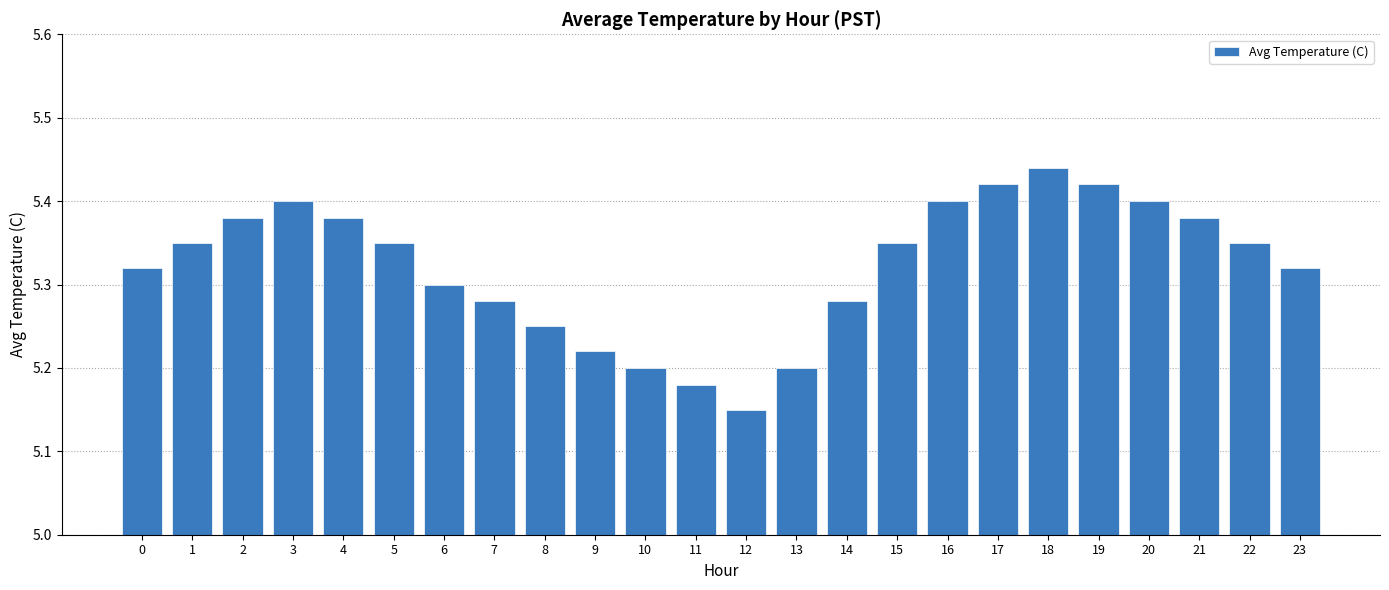

Which label corresponds to the largest value in the chart?

18